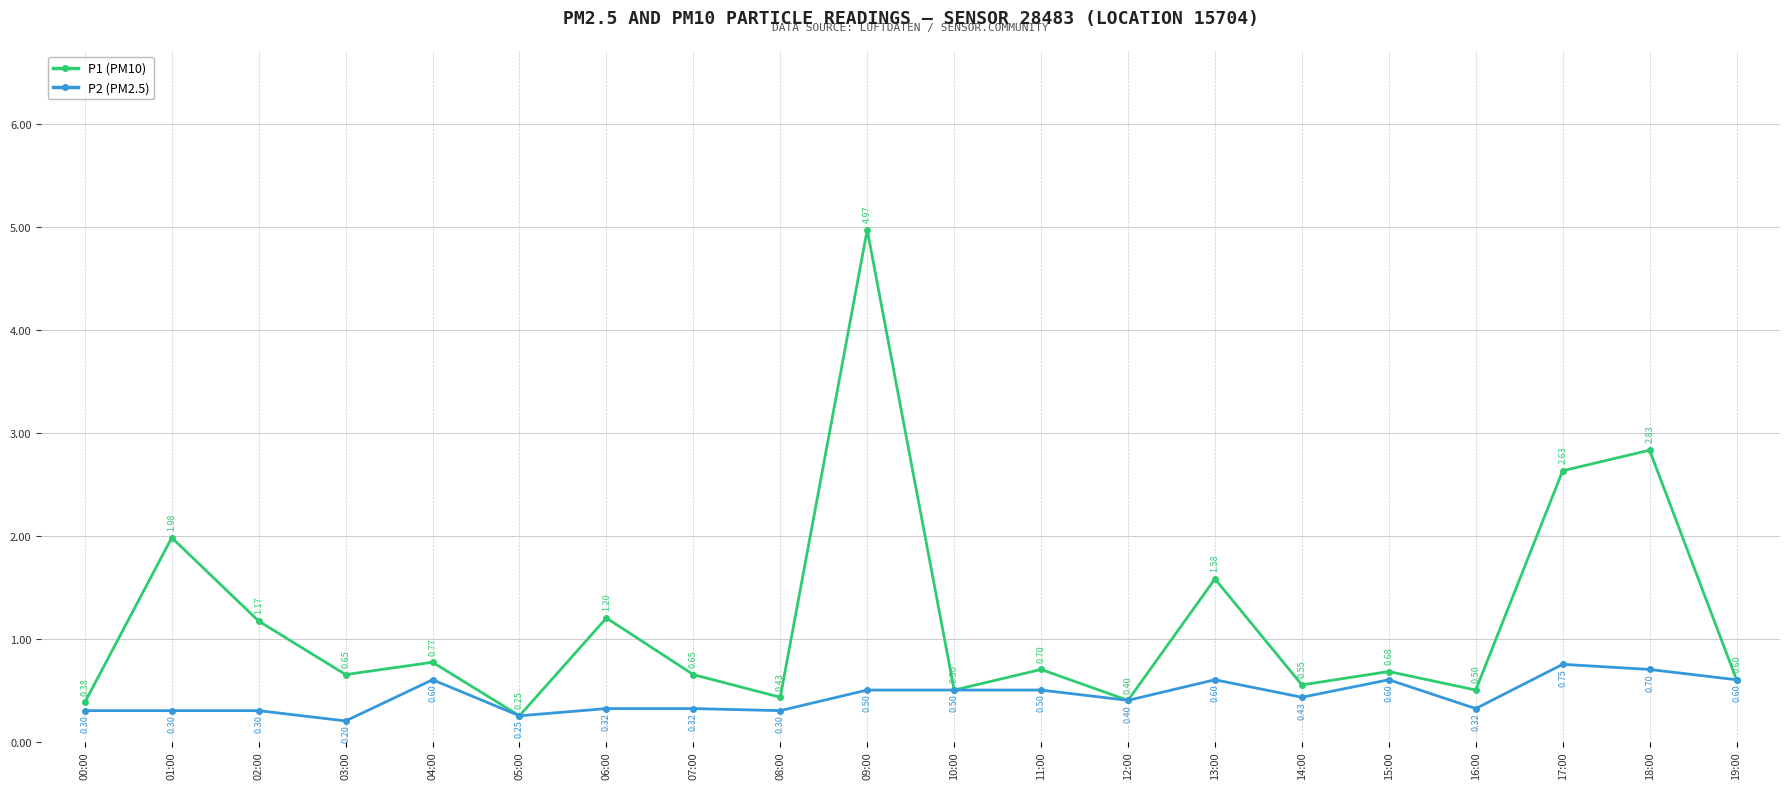

At 06:00, list the series in order from largest to smallest.

P1 (PM10), P2 (PM2.5)